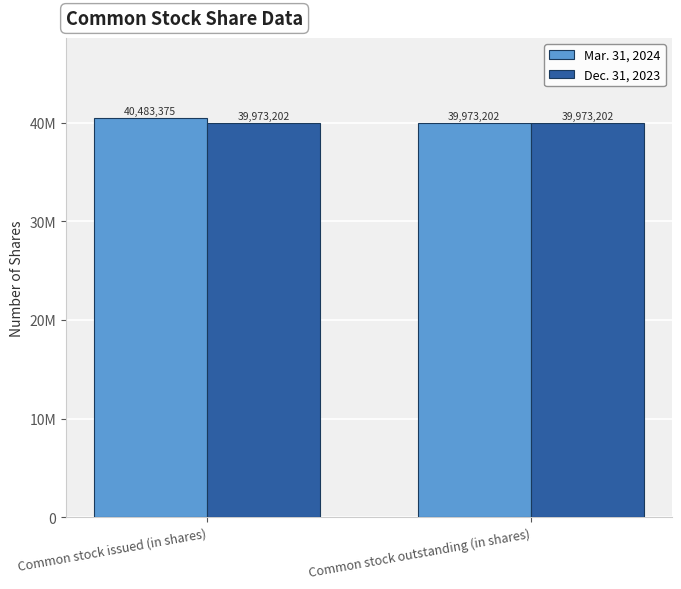

Does the chart contain any negative values?

No